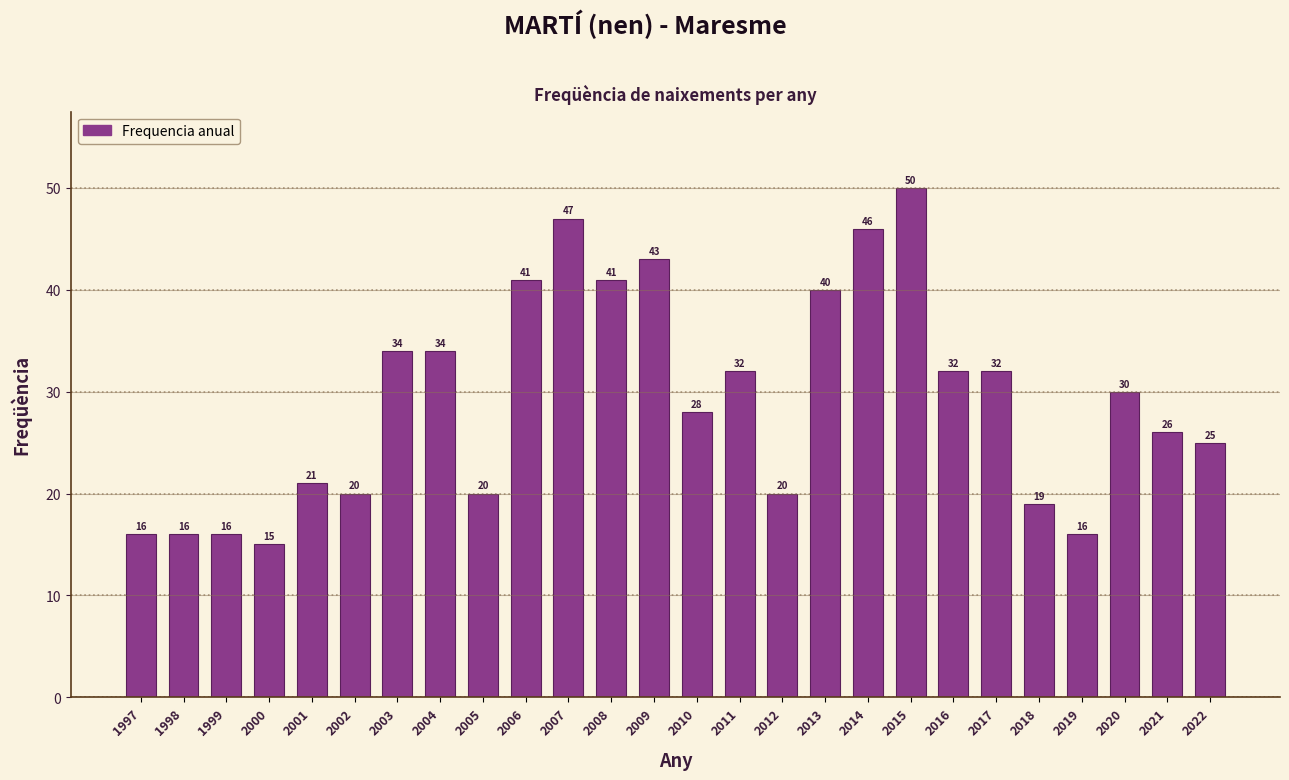

Reading left to right, what are all the values shown in this chart?

1997=16	1998=16	1999=16	2000=15	2001=21	2002=20	2003=34	2004=34	2005=20	2006=41	2007=47	2008=41	2009=43	2010=28	2011=32	2012=20	2013=40	2014=46	2015=50	2016=32	2017=32	2018=19	2019=16	2020=30	2021=26	2022=25